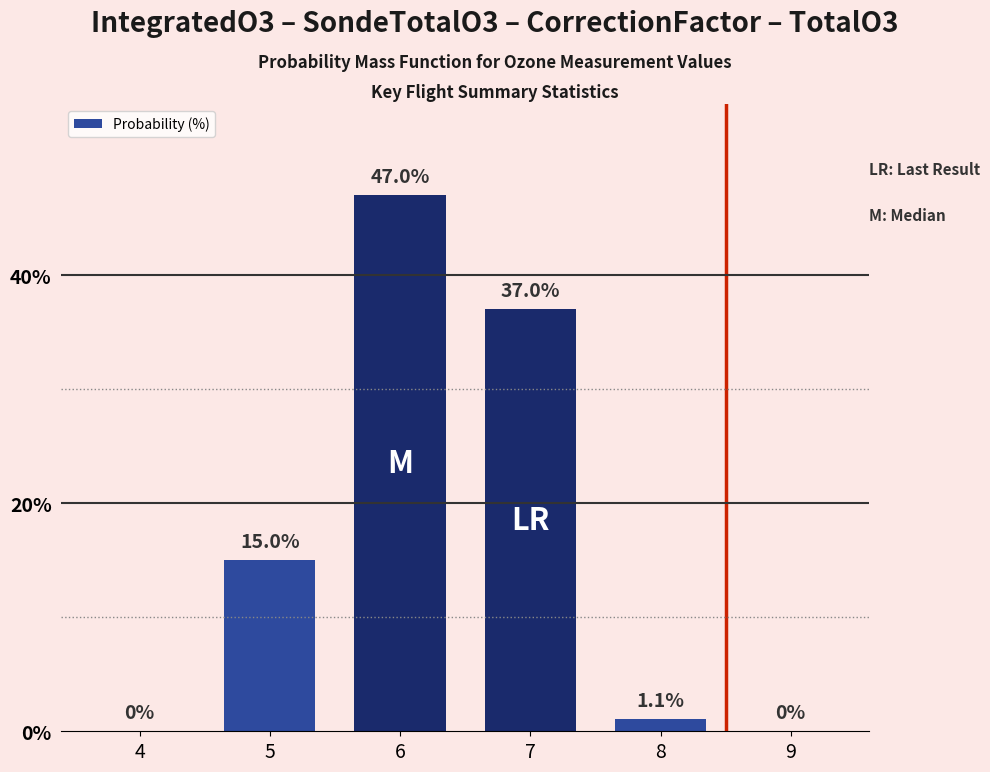

What is the change in value from 4 to 6?

+47.0